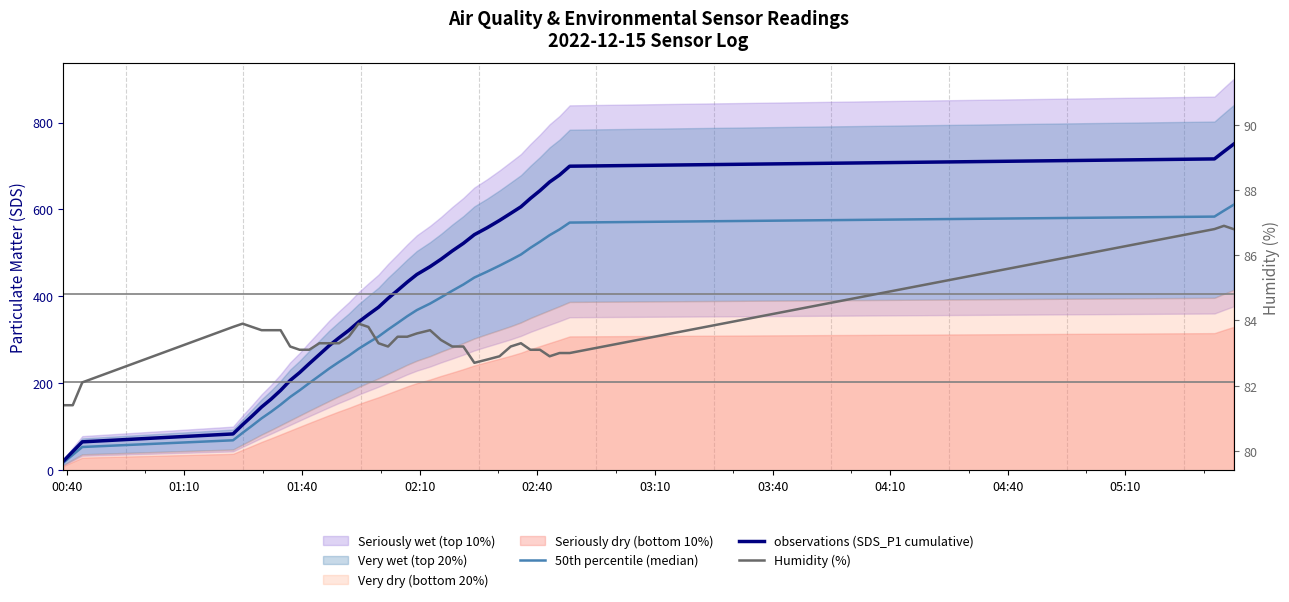

What is the sum of all Humidity (%) values?

3339.1